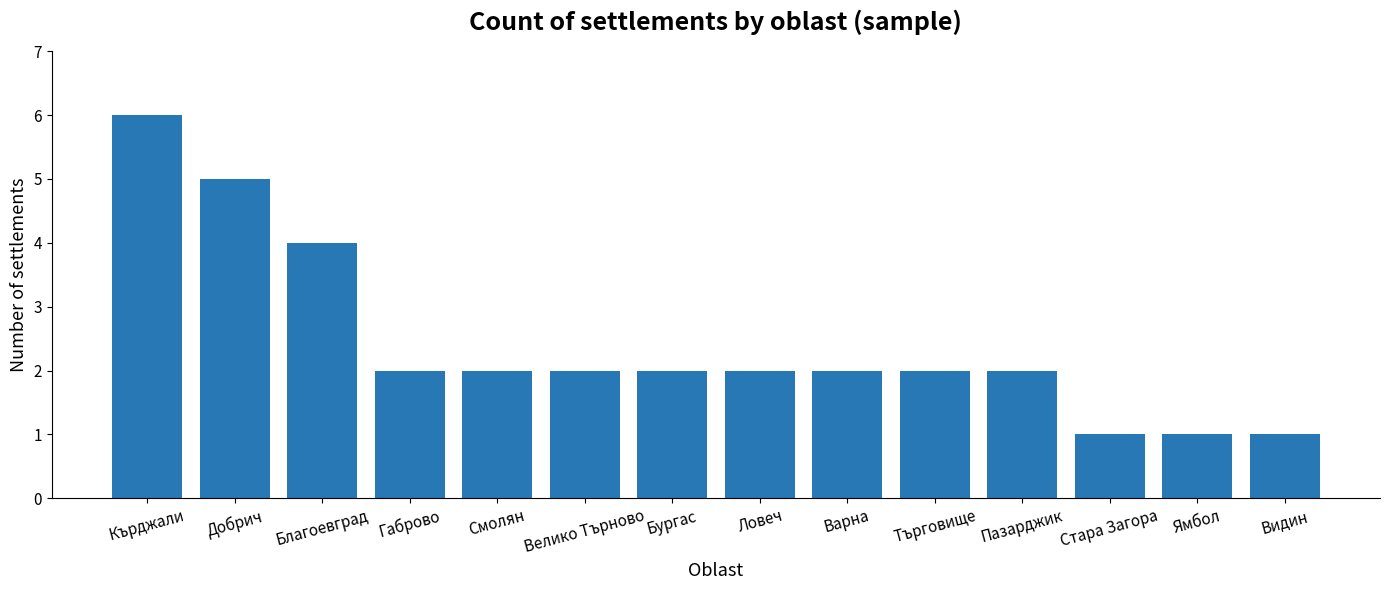

What is the label of the 5th bar from the right?

Търговище